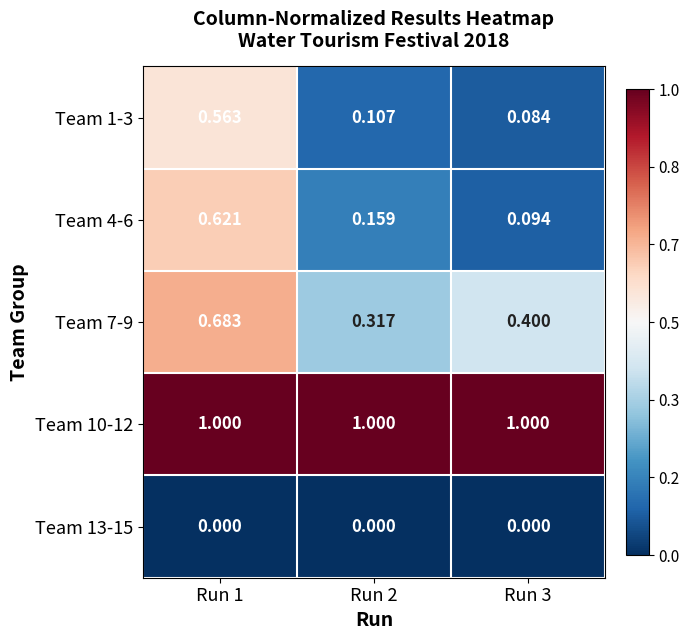

Count the number of data series in this chart.

5